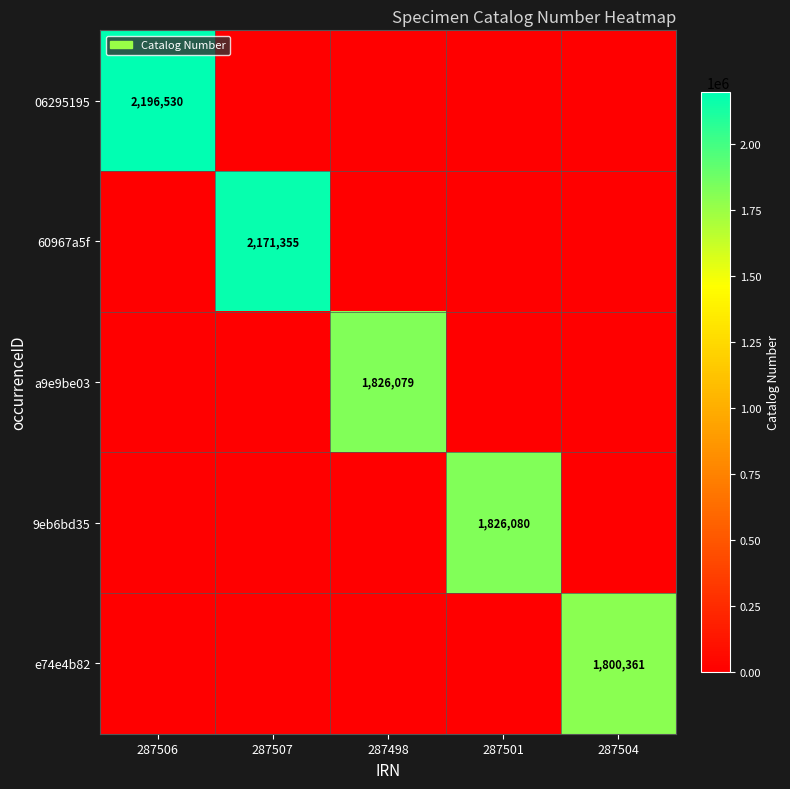

Is it true that 60967a5f equals 2171355 at 287507?

True